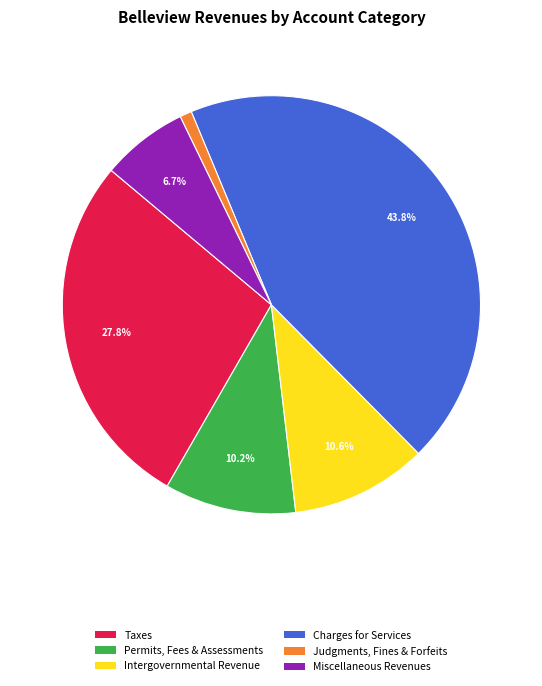

Between Taxes and Intergovernmental Revenue, which is larger?

Taxes